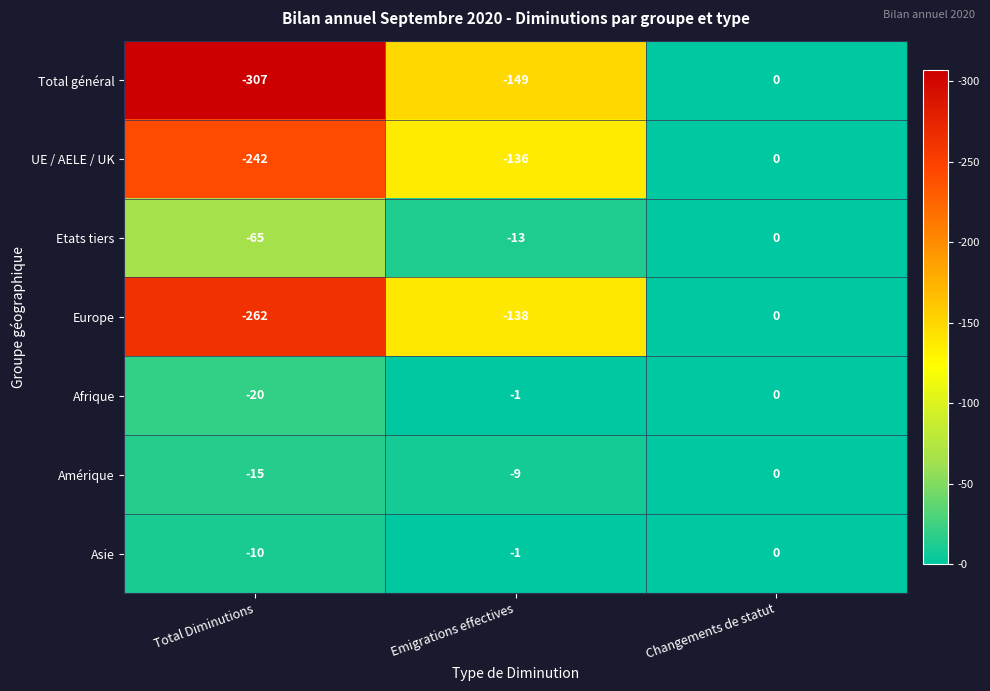

What is the total value across all series at Emigrations effectives?

-447